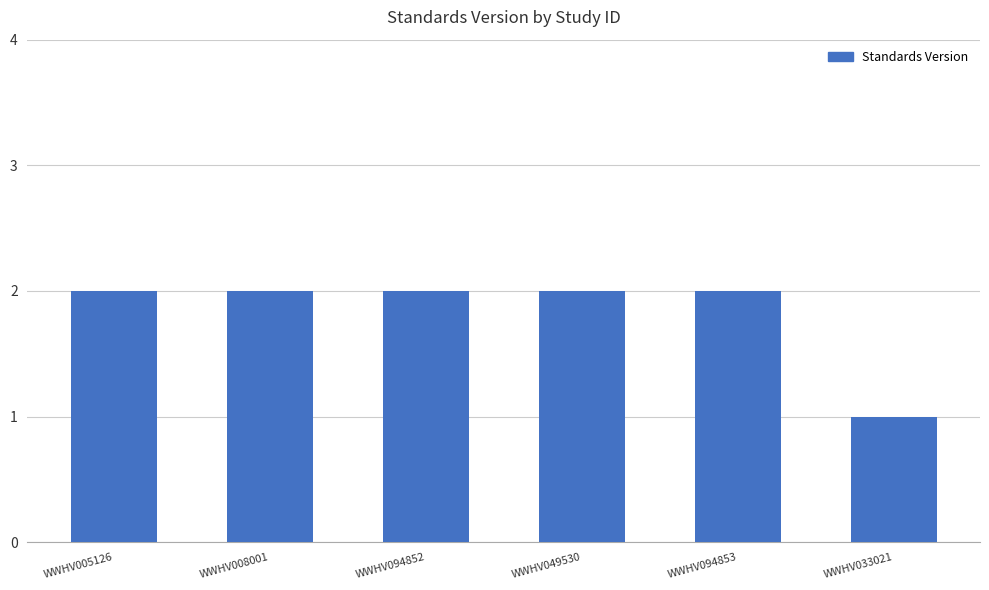

Which label corresponds to the smallest value in the chart?

WWHV033021